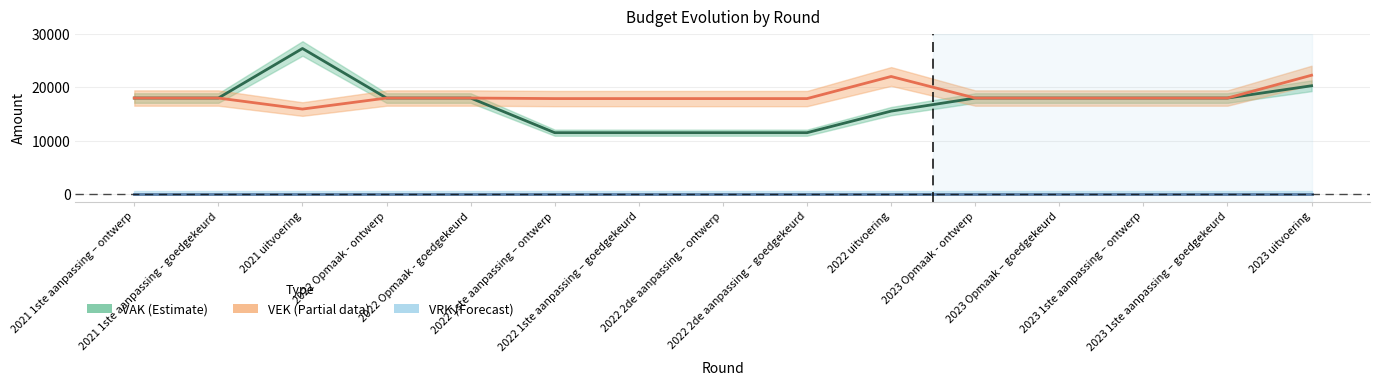

How many data points in VAK are less than 17999?

5